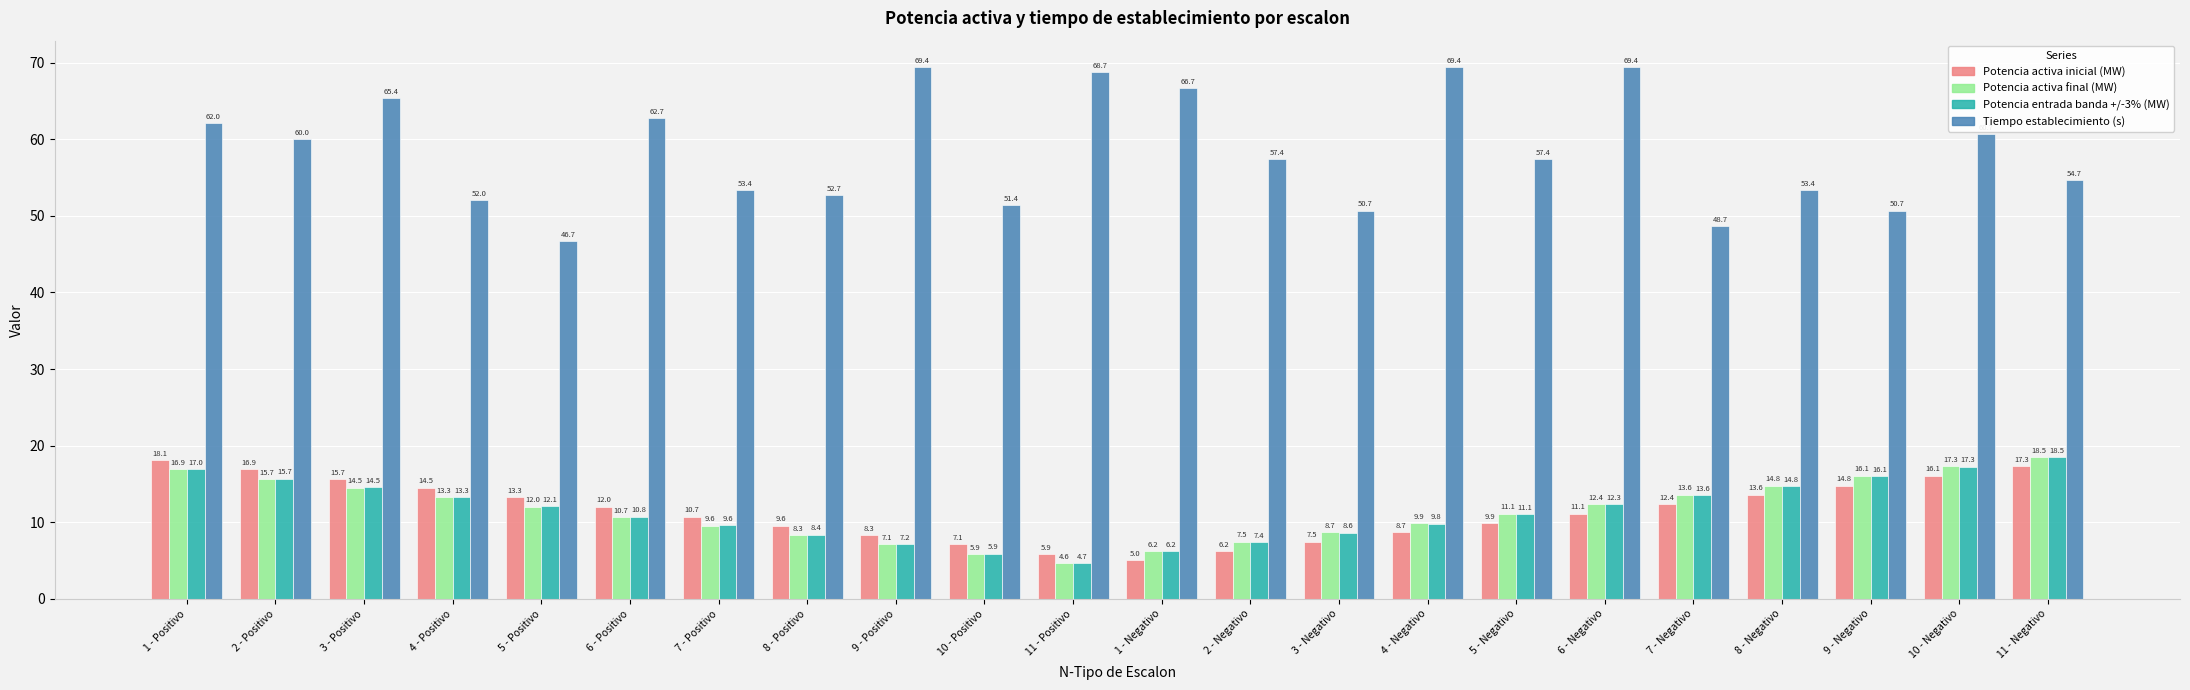

What is the lowest value of the Potencia activa inicial (MW) series?

5.0